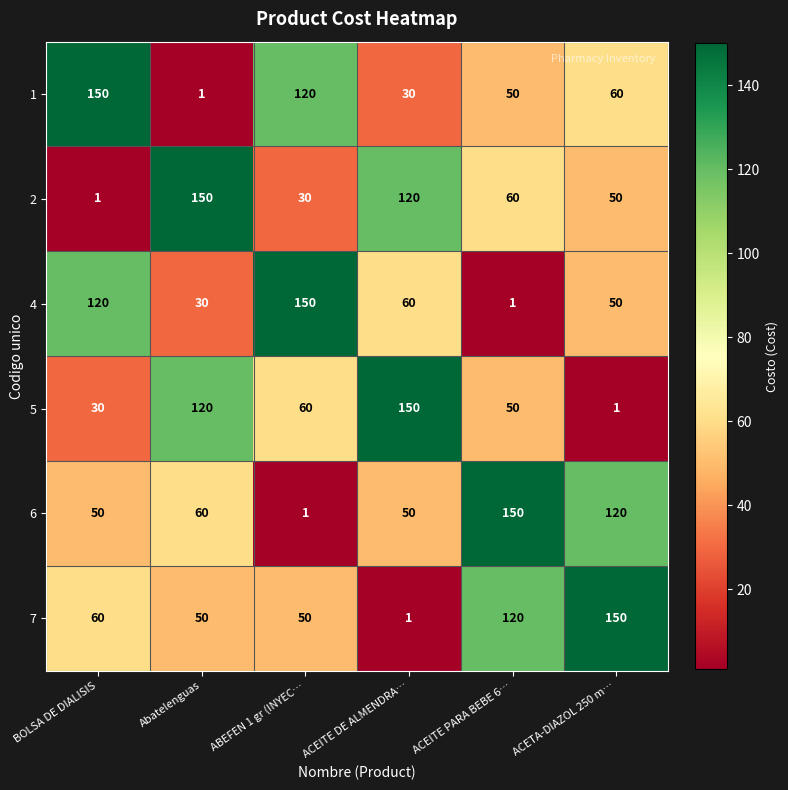

At how many categories does at least one series exceed 106?

6